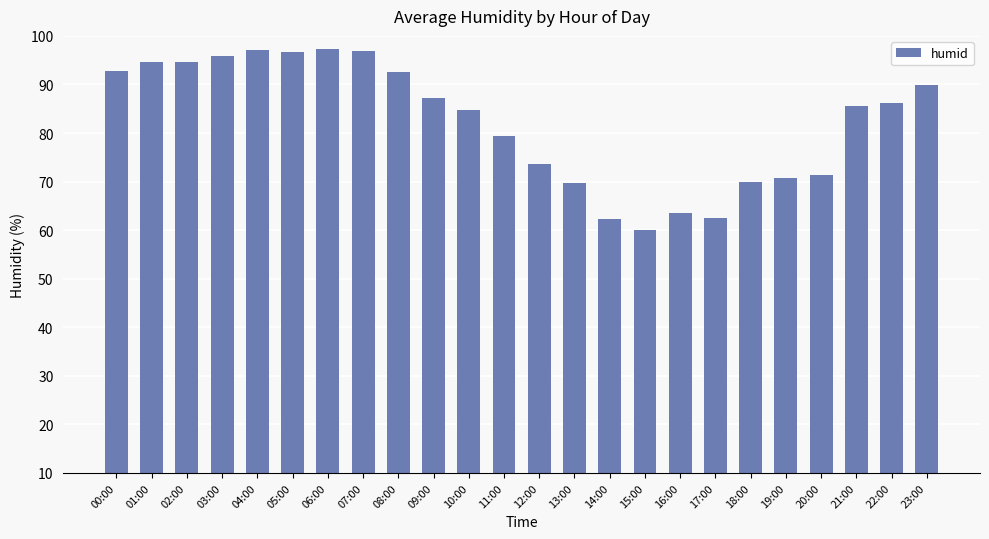

Approximately how many times larger is the value at 11:00 compared to 23:00?

0.9